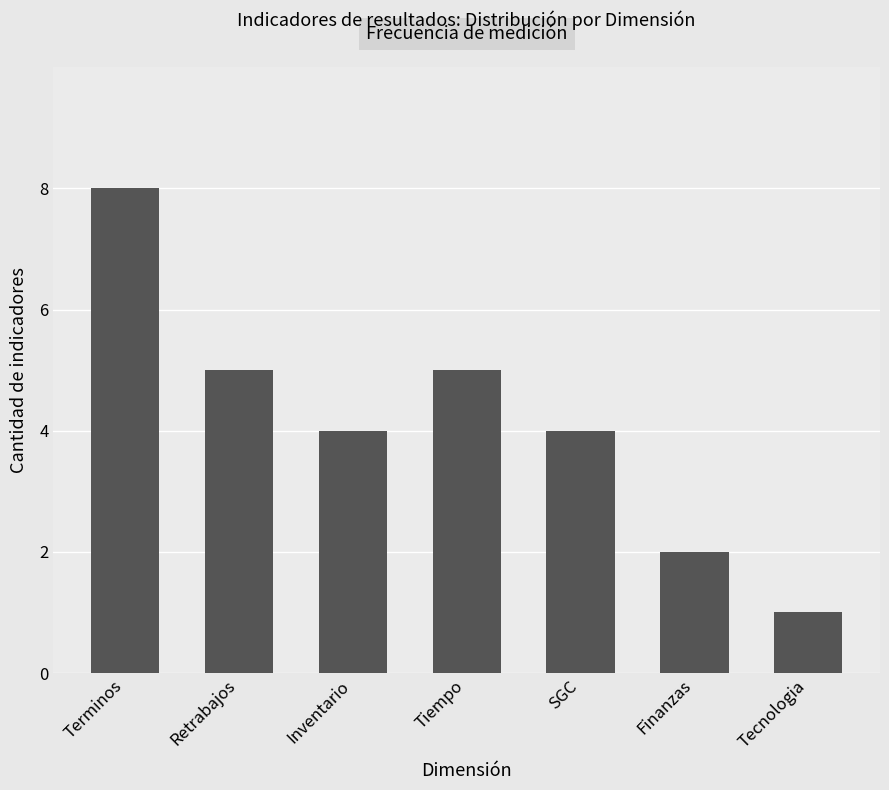

At which category does the chart reach its minimum across all series?

Tecnologia